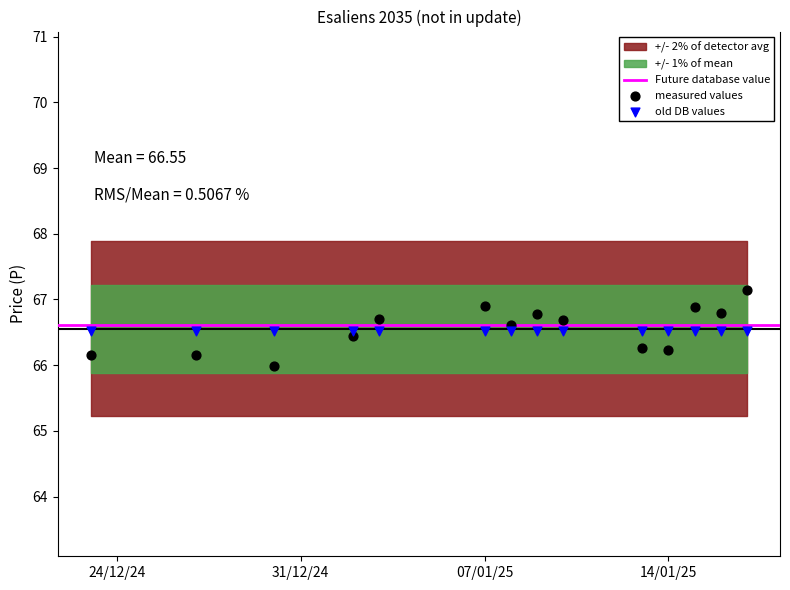

Which series reaches the maximum Y coordinate?

measured values